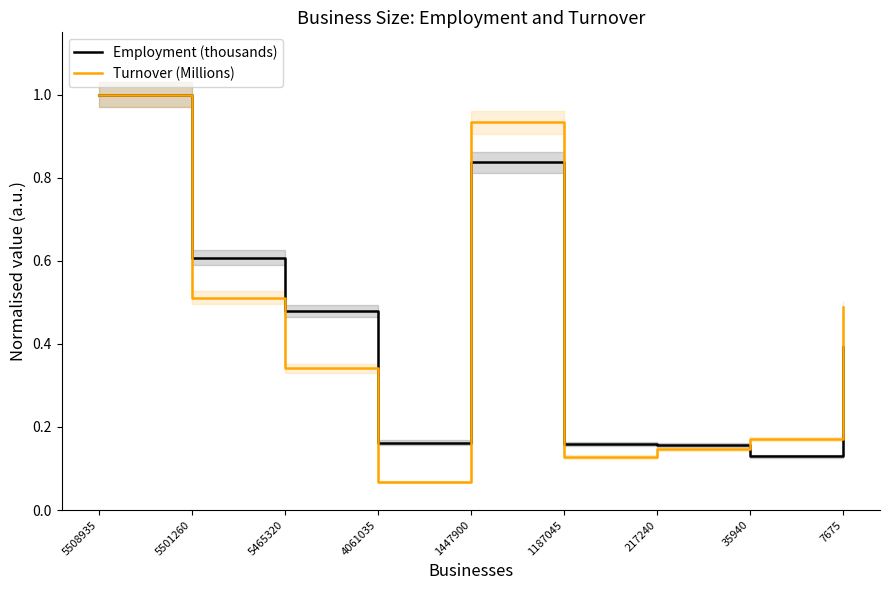

In Employment (thousands), how many points are higher than both neighbors (excluding endpoints)?

1